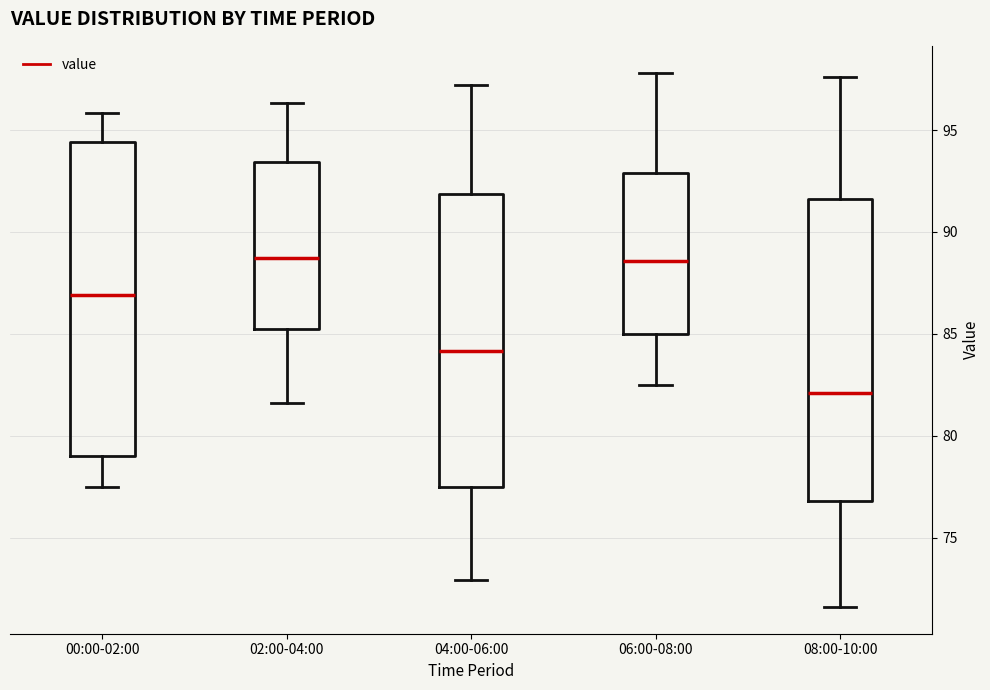

Which box is the tallest, from its lower edge to its upper edge?

00:00-02:00